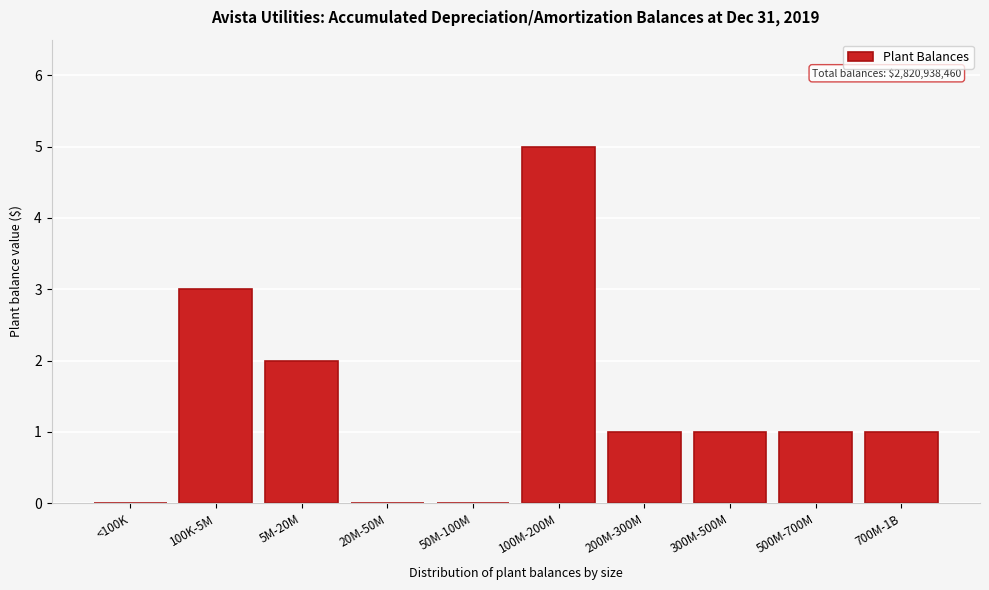

Reading right to left, what are all the values shown in this chart?

700M-1B=1	500M-700M=1	300M-500M=1	200M-300M=1	100M-200M=5	50M-100M=0	20M-50M=0	5M-20M=2	100K-5M=3	<100K=0